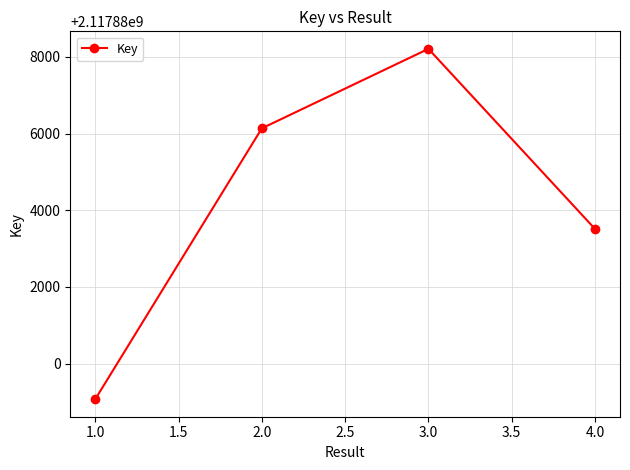

List the labels in order of value, largest first.

3.0, 2.0, 4.0, 1.0